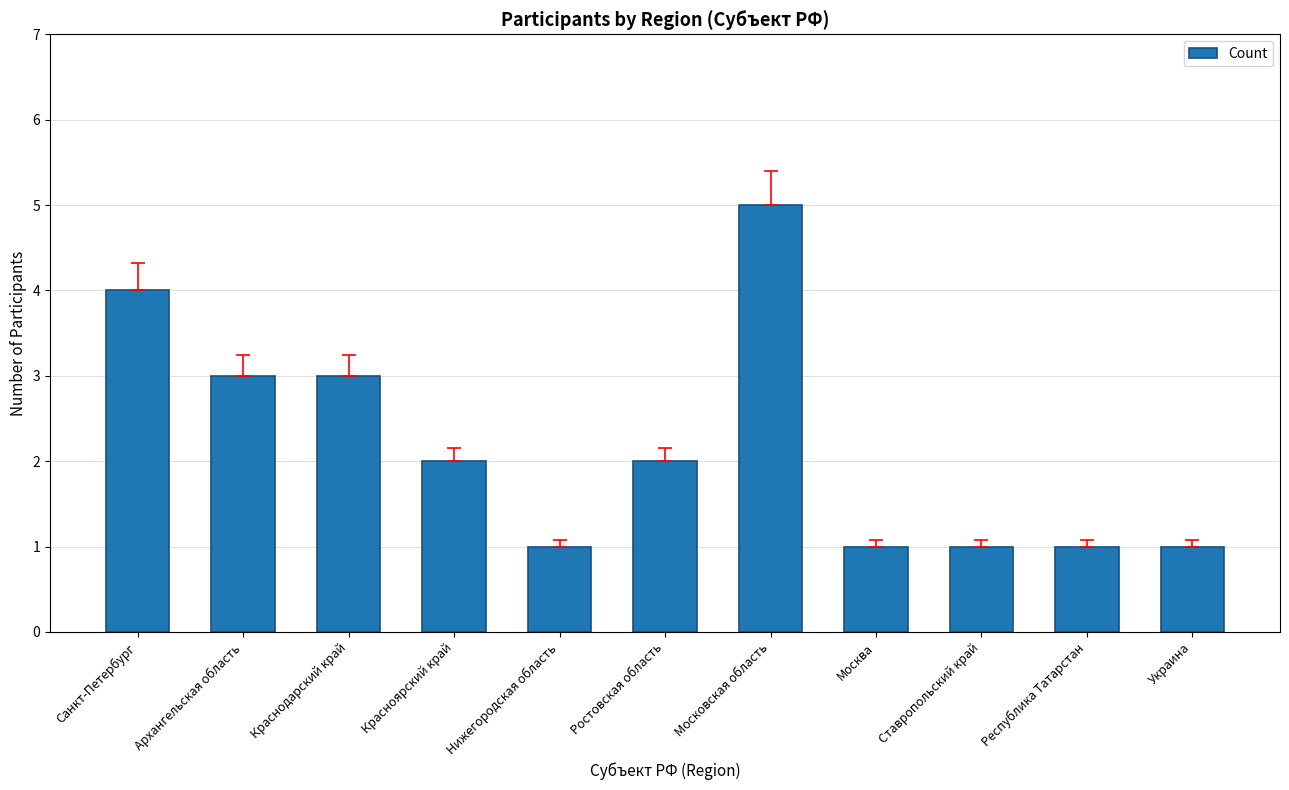

Reading right to left, extract all data points from this chart.

Украина=1	Республика Татарстан=1	Ставропольский край=1	Москва=1	Московская область=5	Ростовская область=2	Нижегородская область=1	Красноярский край=2	Краснодарский край=3	Архангельская область=3	Санкт-Петербург=4